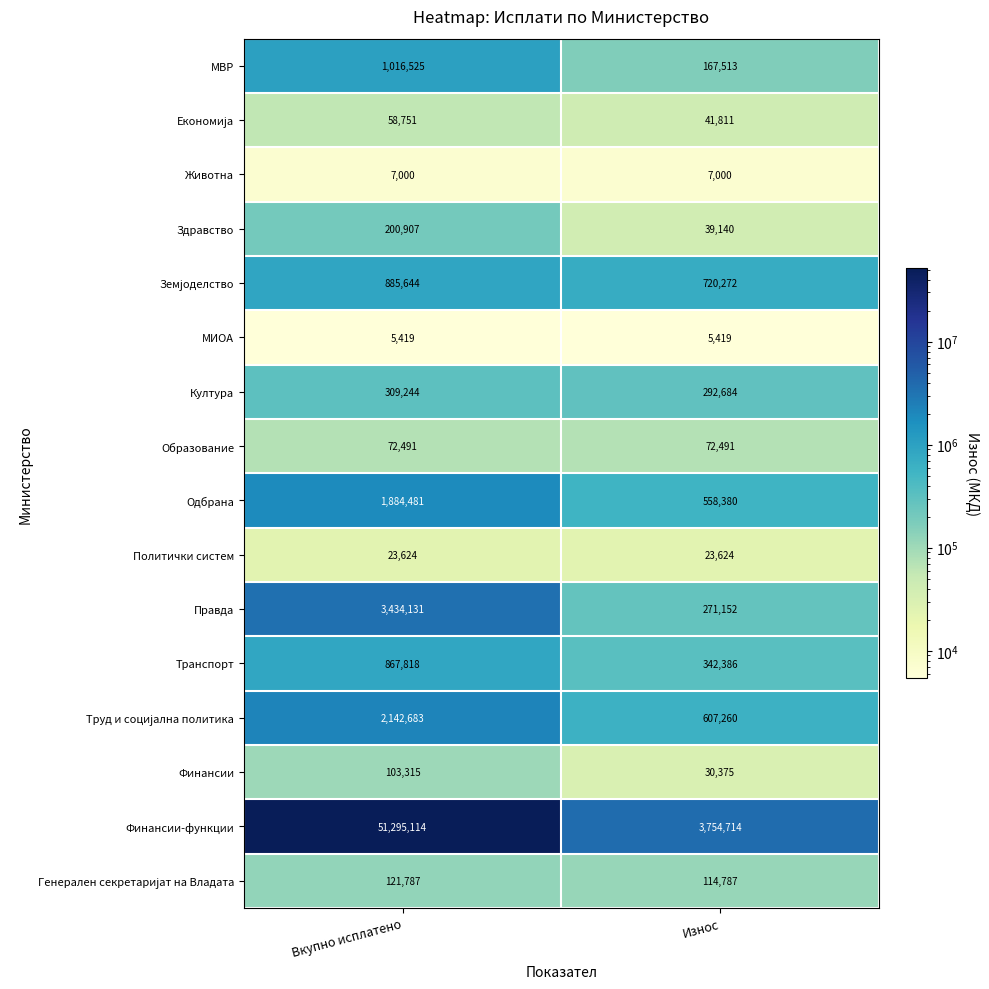

Which series has the largest total across all categories?

Финансии-функции